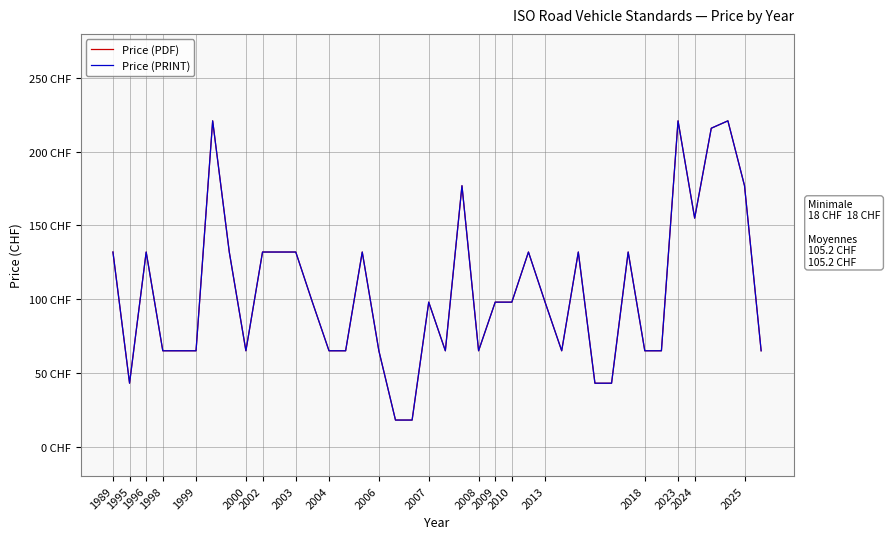

Where is the first local maximum for Price (PDF)?

1996